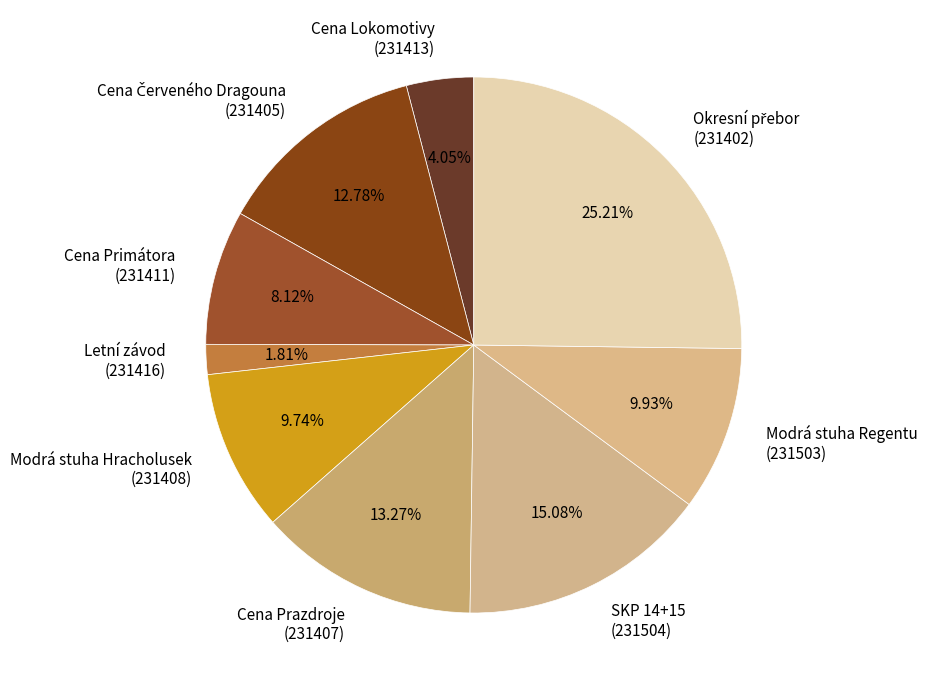

Combined, do Cena Primátora (231411) and Modrá stuha Regentu (231503) account for over 50%?

No